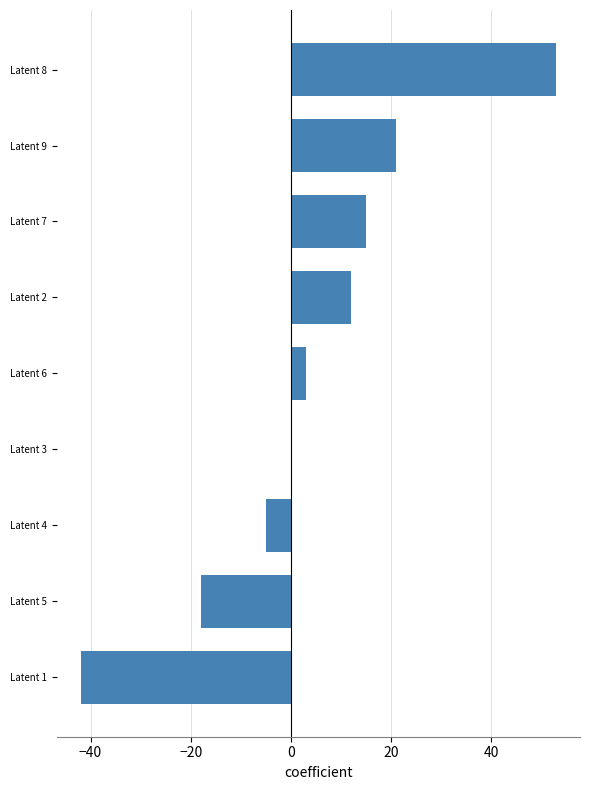

Where is the data nearest to the value 5?

Latent 6